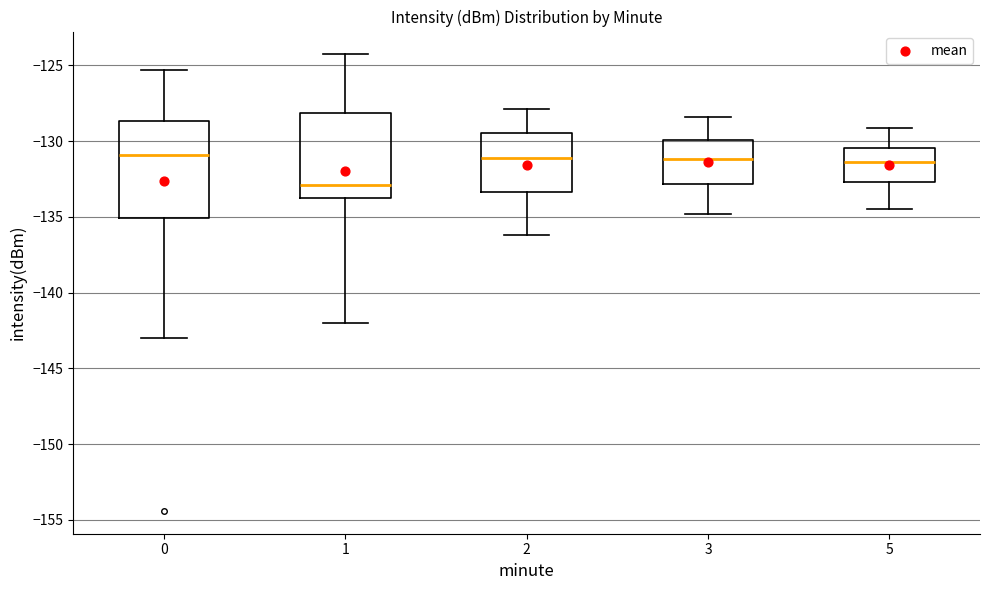

Reading left to right, transcribe this box plot: for each box, give where its median line is, the range the box spans, and where its two whiskers end, as read against the y-axis. The values are not printed on the chart, so give them approximately, as read against the axis.

0: median -131.0, box -135.0 to -128.5, whiskers -143.0 to -125.5
1: median -133.0, box -133.5 to -128.0, whiskers -142.0 to -124.5
2: median -131.0, box -133.5 to -129.5, whiskers -136.0 to -128.0
3: median -131.0, box -133.0 to -130.0, whiskers -135.0 to -128.5
5: median -131.5, box -132.5 to -130.5, whiskers -134.5 to -129.0